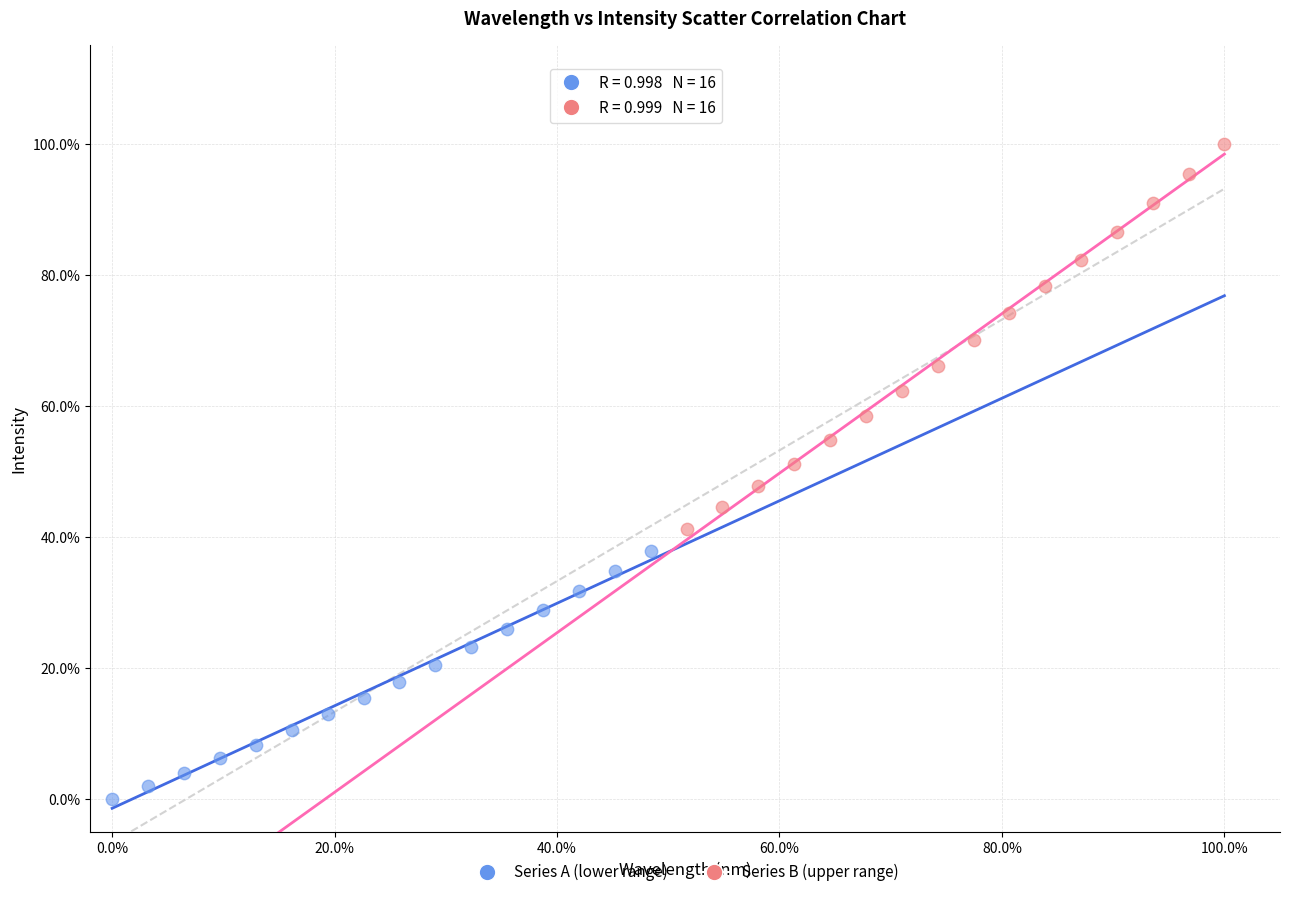

Which series reaches the minimum Y coordinate?

Series A (lower range)